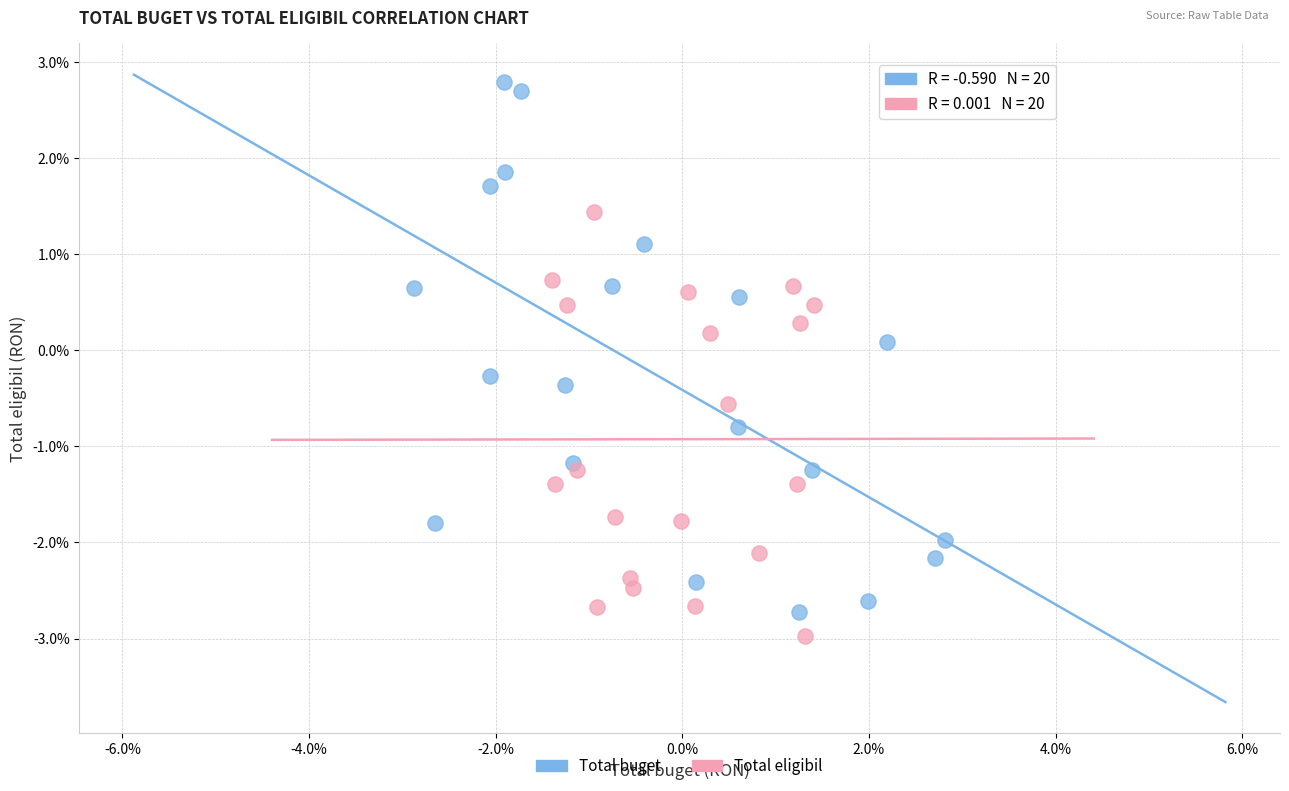

What are all the series names shown in the legend?

Total buget, Total eligibil